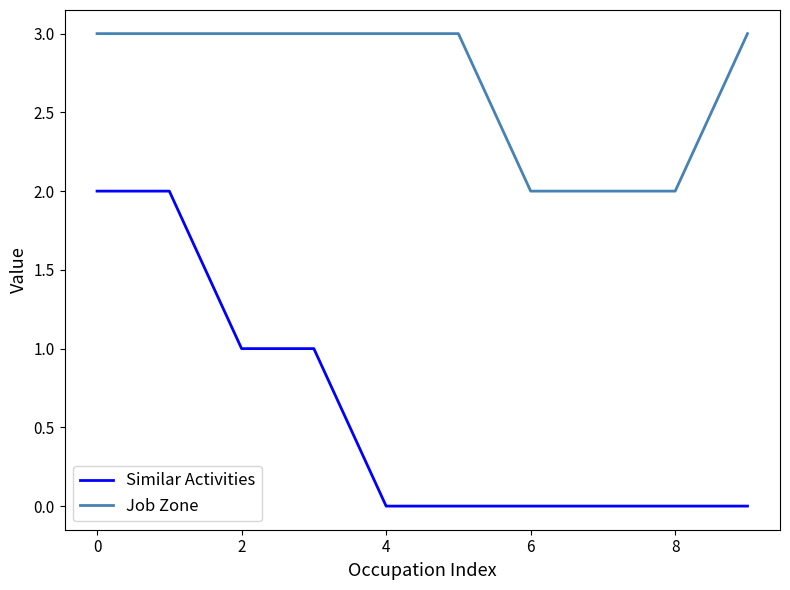

Which series has the largest total across all categories?

Job Zone